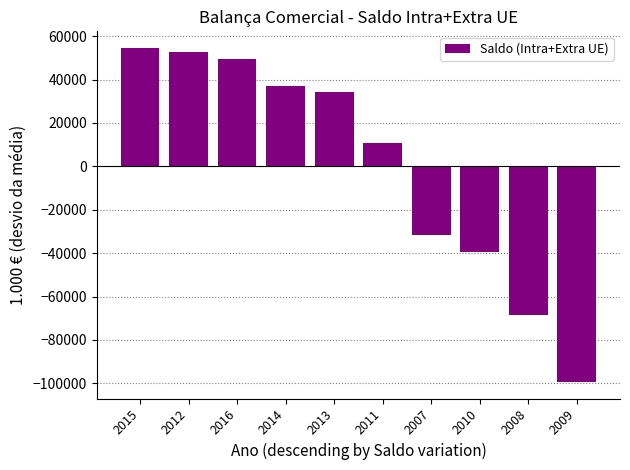

List the labels in order of value, largest first.

2015, 2012, 2016, 2014, 2013, 2011, 2007, 2010, 2008, 2009